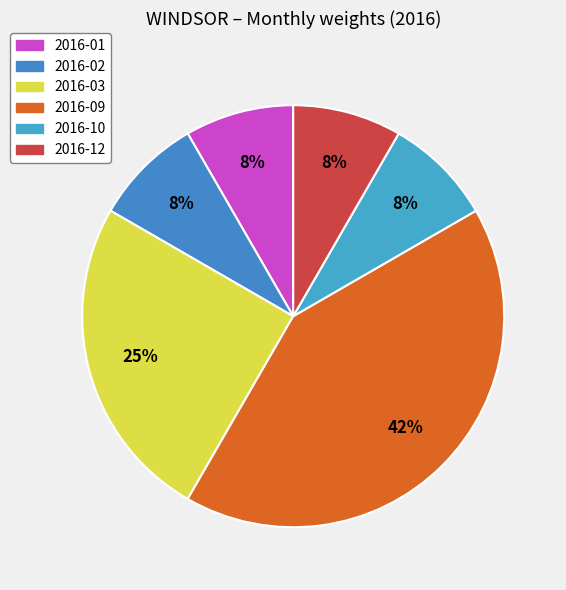

Is there a majority slice in this chart?

No